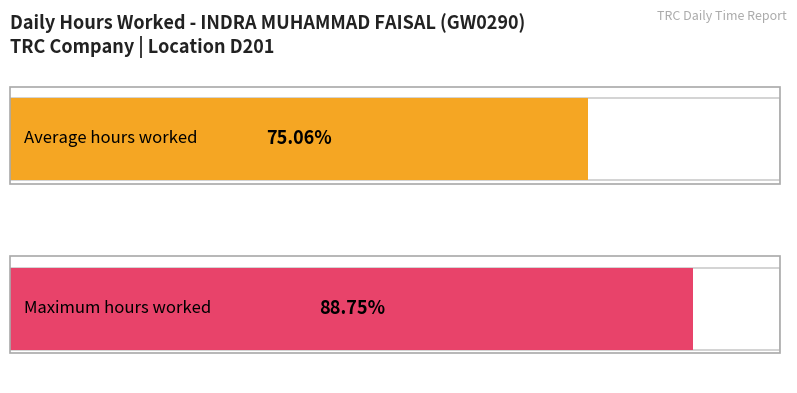

True or false: Low (Hours Worked) has a value of 18.1 at 7-Sat.

False